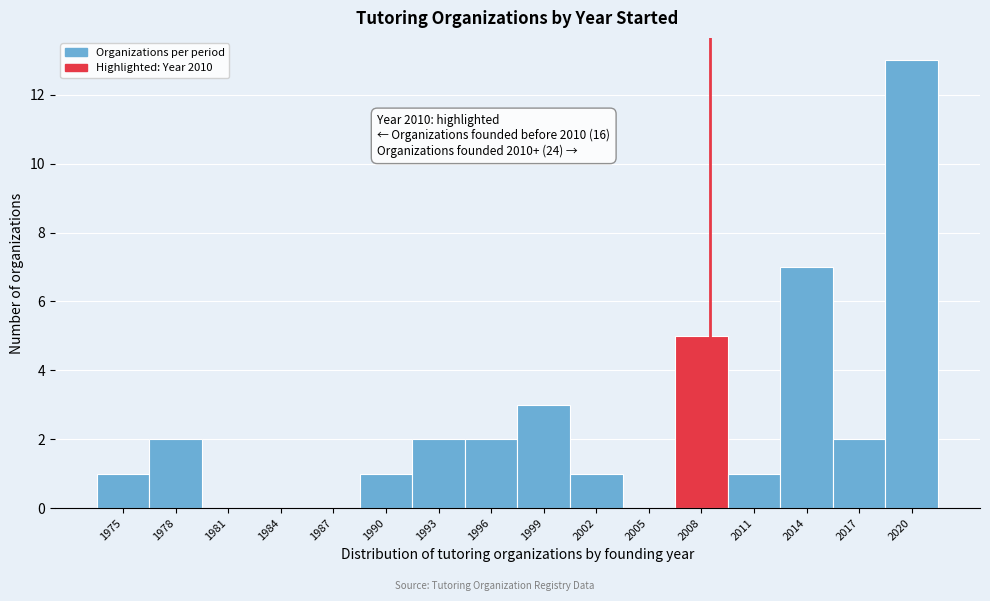

Reading left to right, list all the values displayed in this chart.

1975=1	1978=2	1981=0	1984=0	1987=0	1990=1	1993=2	1996=2	1999=3	2002=1	2005=0	2008=5	2011=1	2014=7	2017=2	2020=13